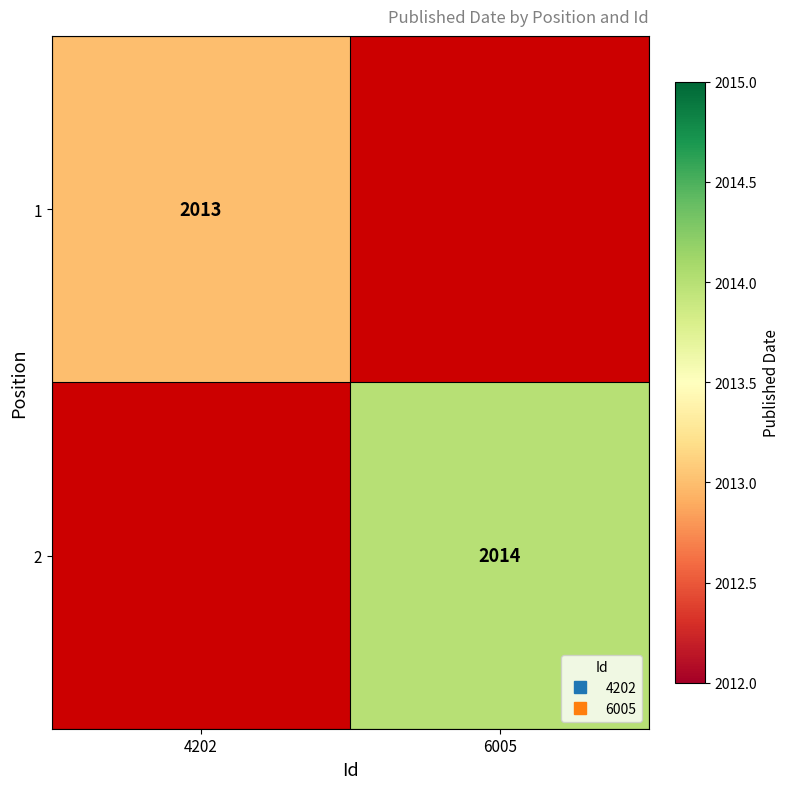

Rank the series by their average value, from highest to lowest.

2, 1